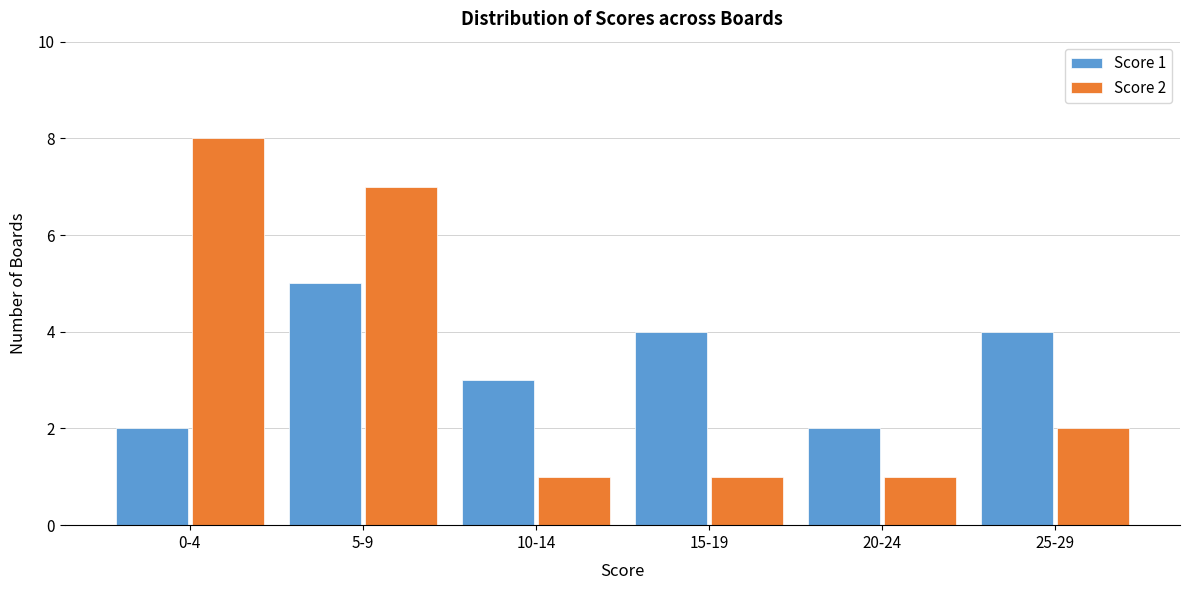

Reading left to right, extract all data points from this chart.

Score 1: 0-4=2	5-9=5	10-14=3	15-19=4	20-24=2	25-29=4
Score 2: 0-4=8	5-9=7	10-14=1	15-19=1	20-24=1	25-29=2